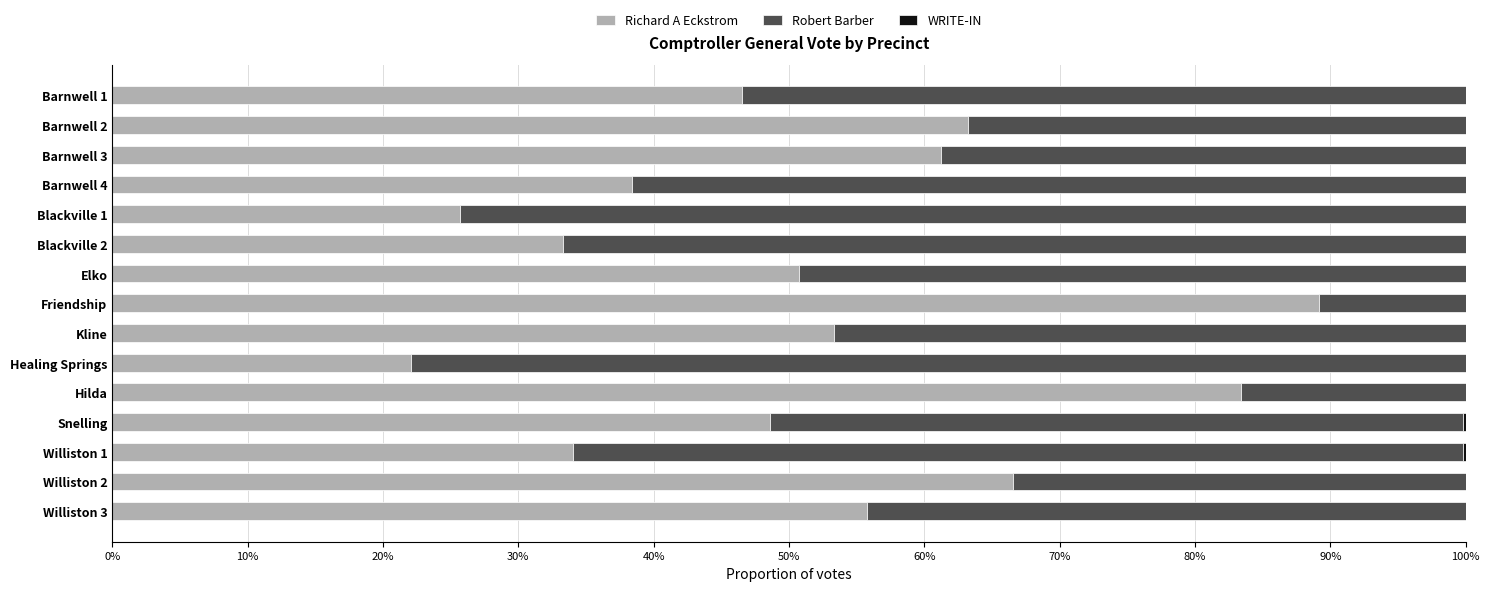

Reading right to left, transcribe all the data shown in this chart.

Richard A Eckstrom: 0.6	0.7	0.3	0.5	0.8	0.2	0.5	0.9	0.5	0.3	0.3	0.4	0.6	0.6	0.5
Robert Barber: 0.4	0.3	0.7	0.5	0.2	0.8	0.5	0.1	0.5	0.7	0.7	0.6	0.4	0.4	0.5
WRITE-IN: 0.0	0.0	0.0	0.0	0.0	0.0	0.0	0.0	0.0	0.0	0.0	0.0	0.0	0.0	0.0